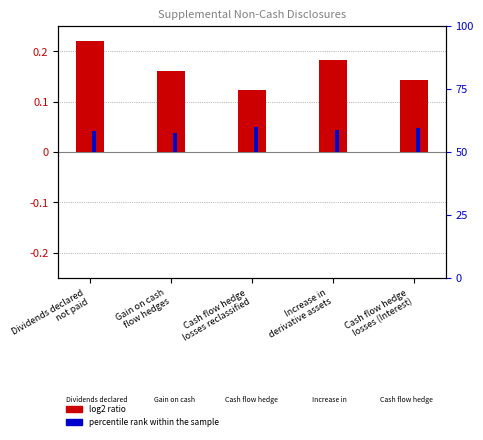

How many data points does each series have?

5